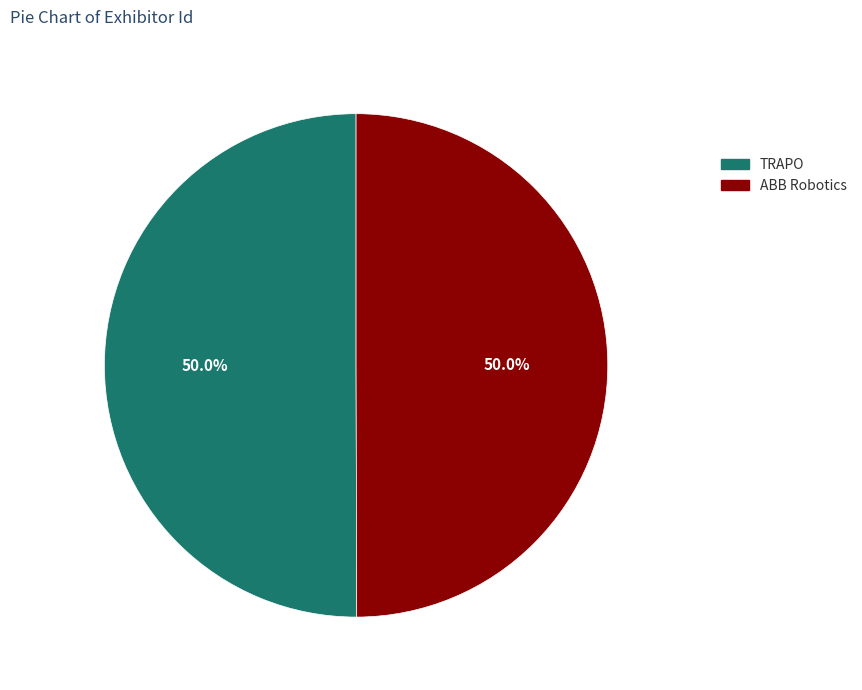

Count the number of slices in the pie.

2